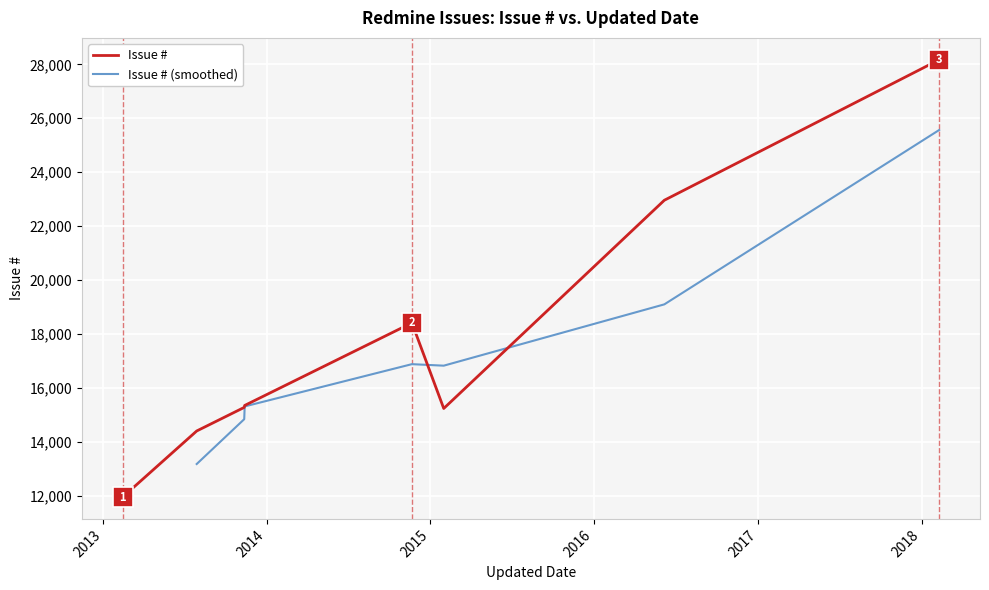

What is the greatest value displayed?

28170